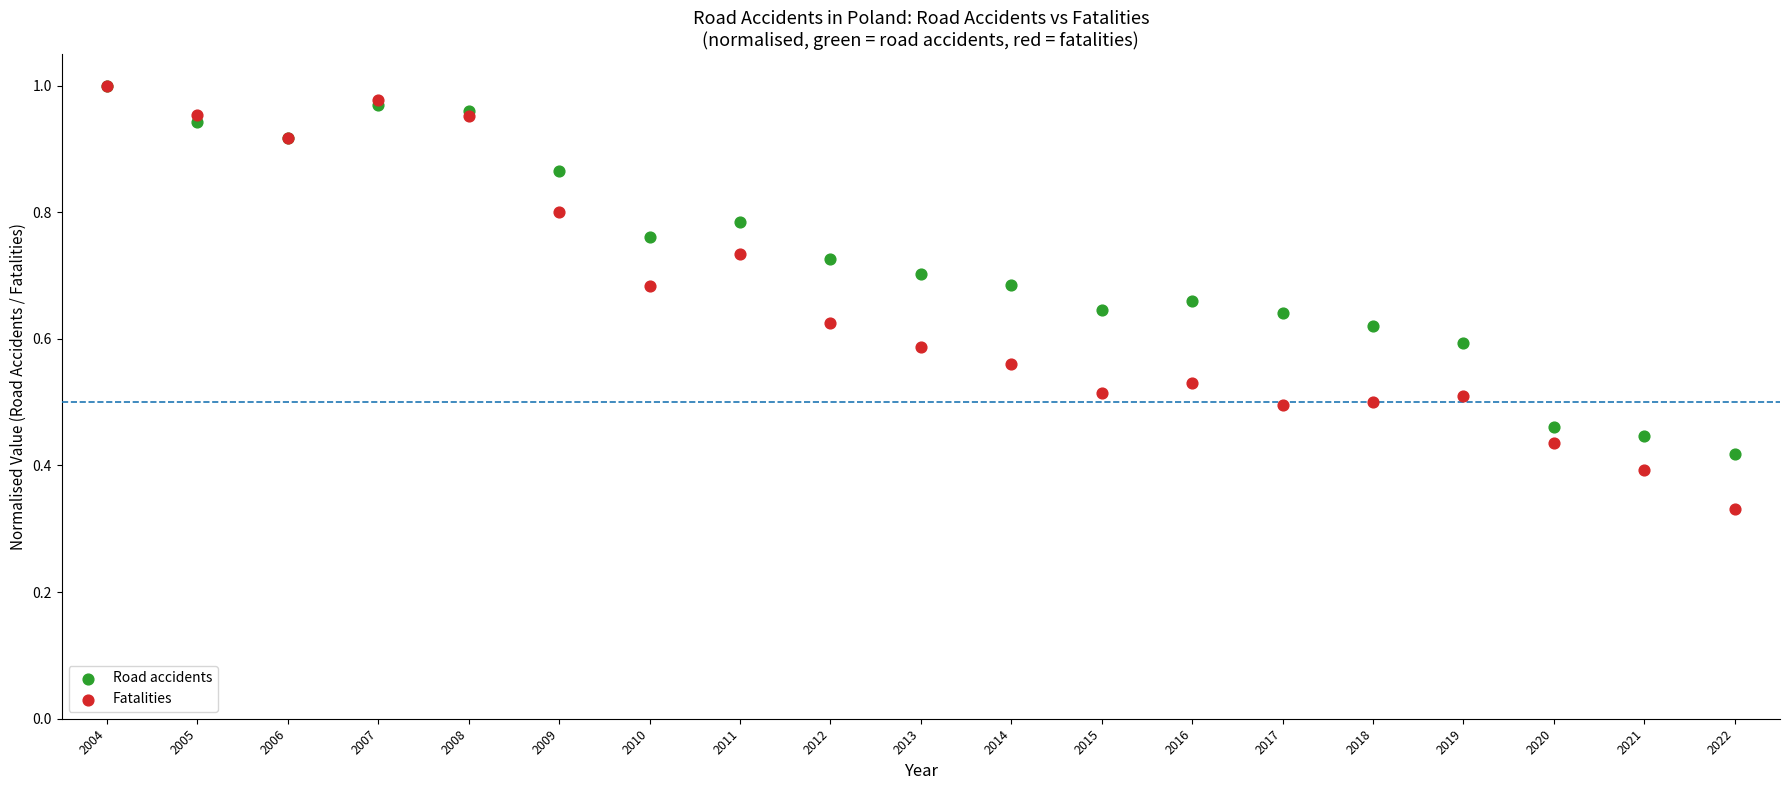

What are all the series names shown in the legend?

Road accidents, Fatalities